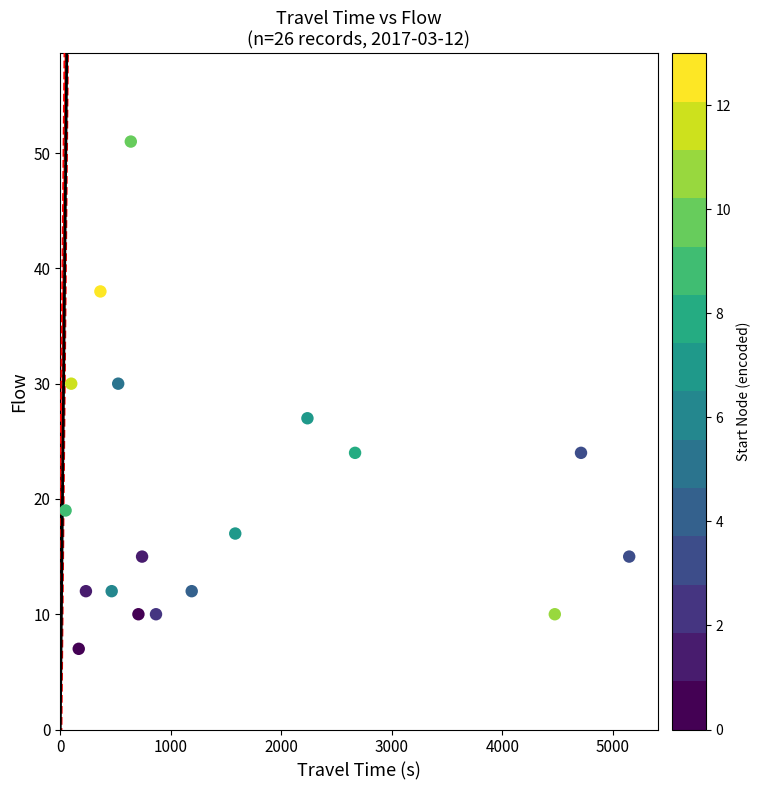

What is the range of X values (max minus min)?

5099